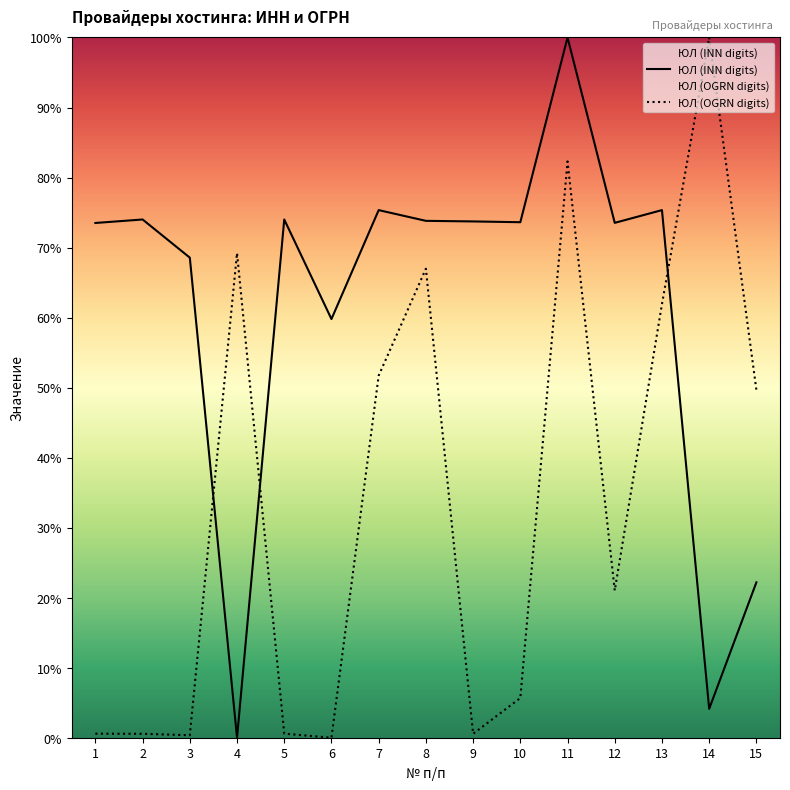

Count the number of data series in this chart.

2